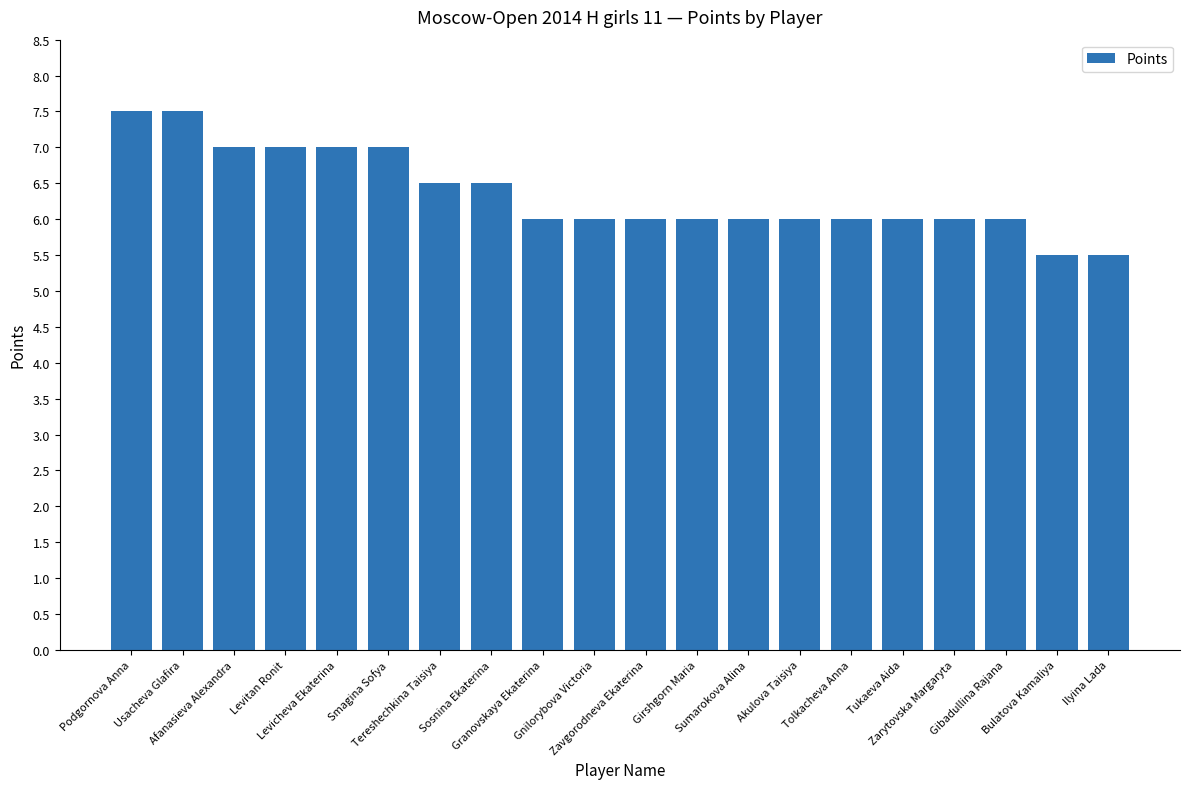

What is the label of the 9th bar from the left?

Granovskaya Ekaterina